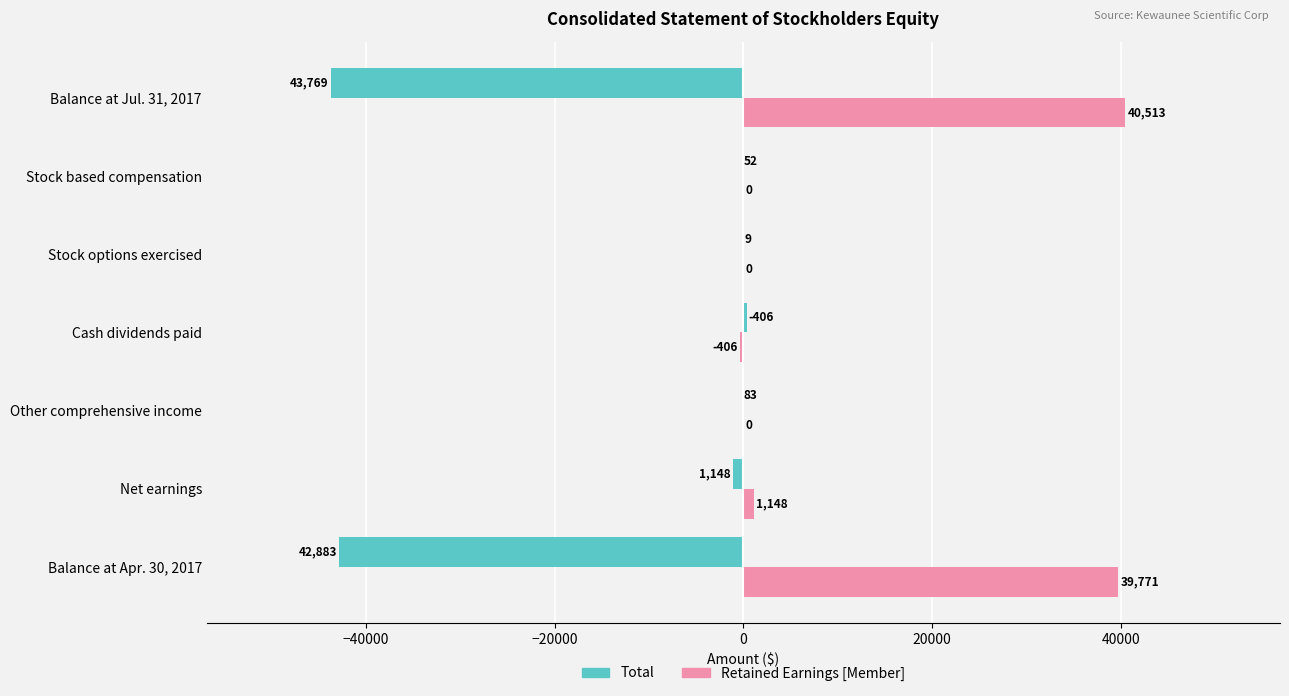

What is the approximate value of Total at Stock based compensation, to the nearest 10?

-50